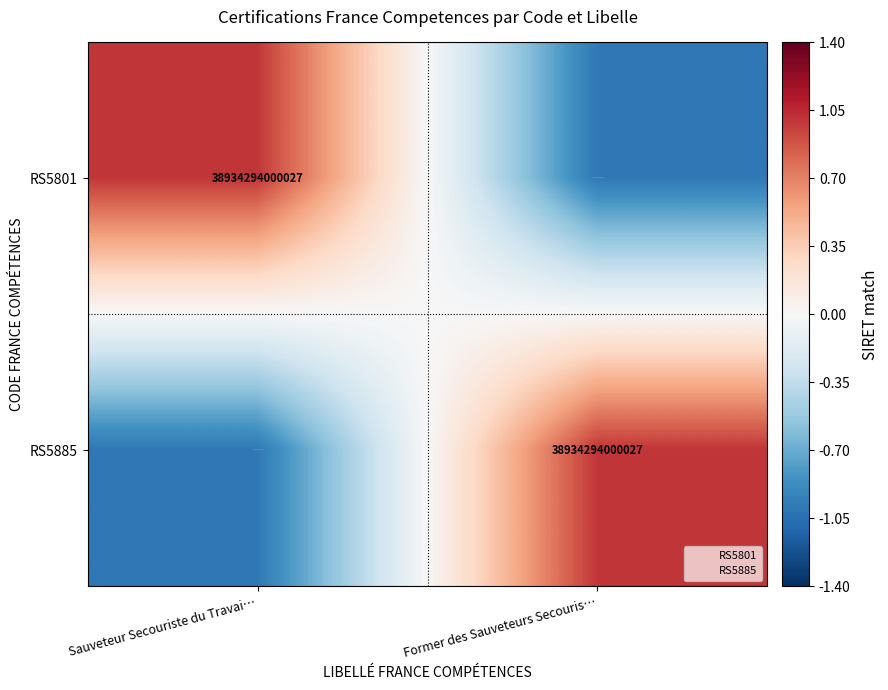

True or false: RS5801 has a value of -1 at Former des Sauveteurs Secouris….

True